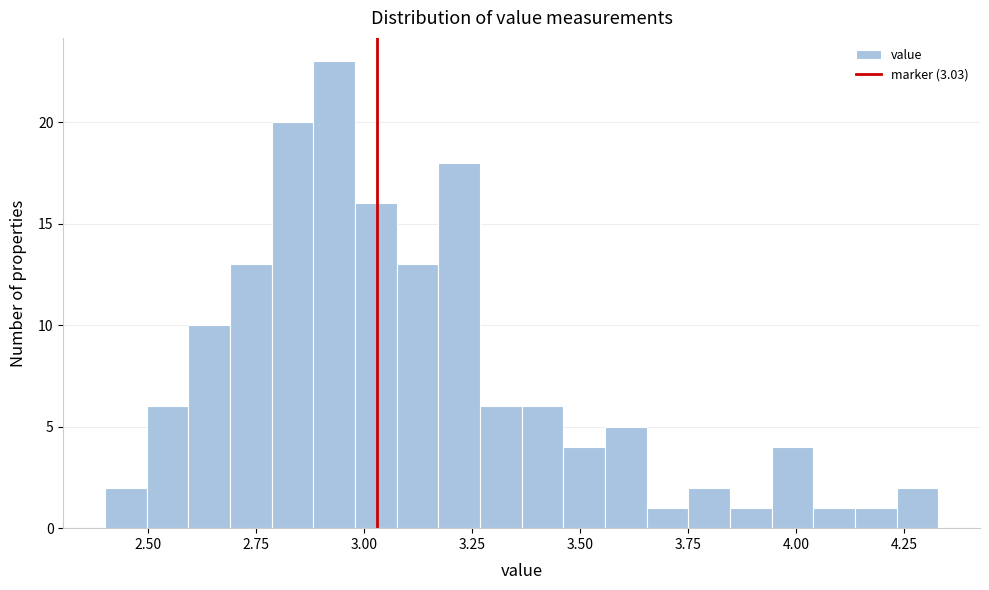

Read against the x-axis, roughly where is the centre of the tallest bar?

2.95